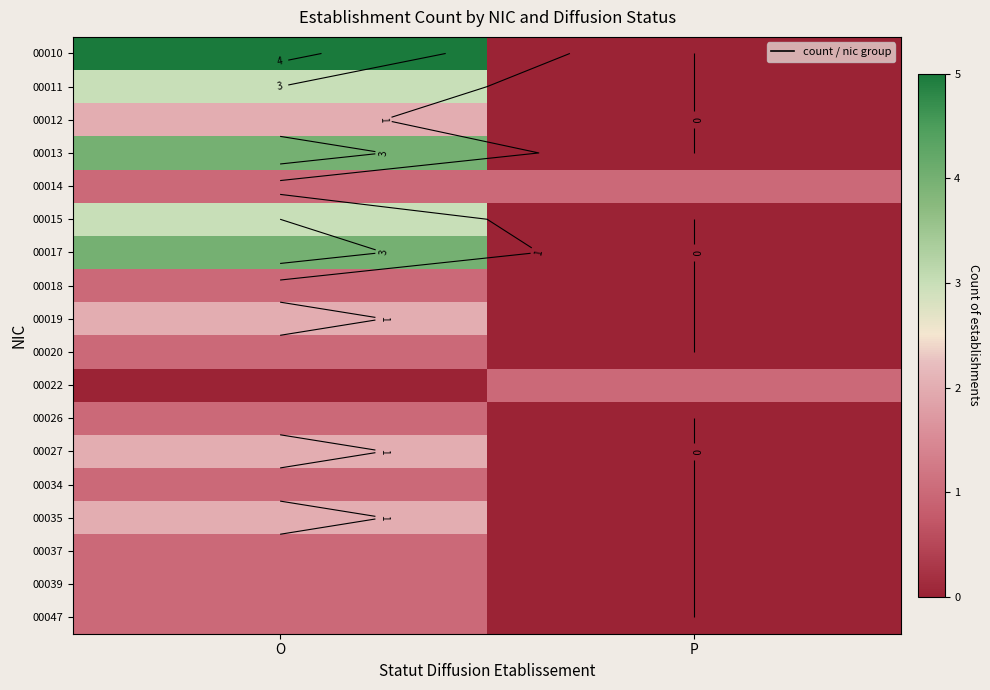

At which category is the sum across all series the highest?

O